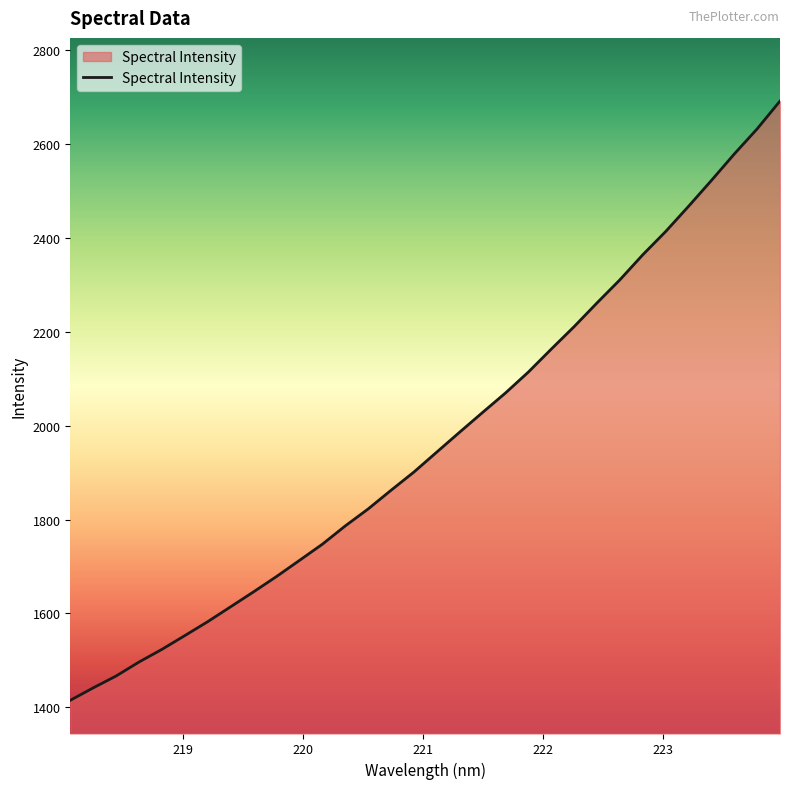

What is the greatest value displayed?

2691.9